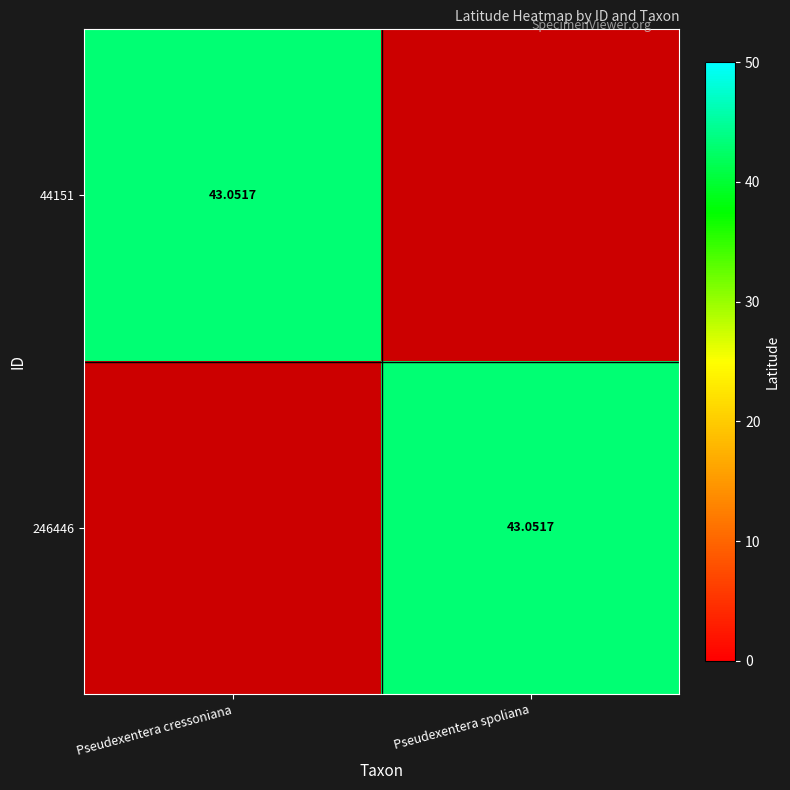

The 44151 series shows -28.2 at Pseudexentera spoliana. True or false?

False